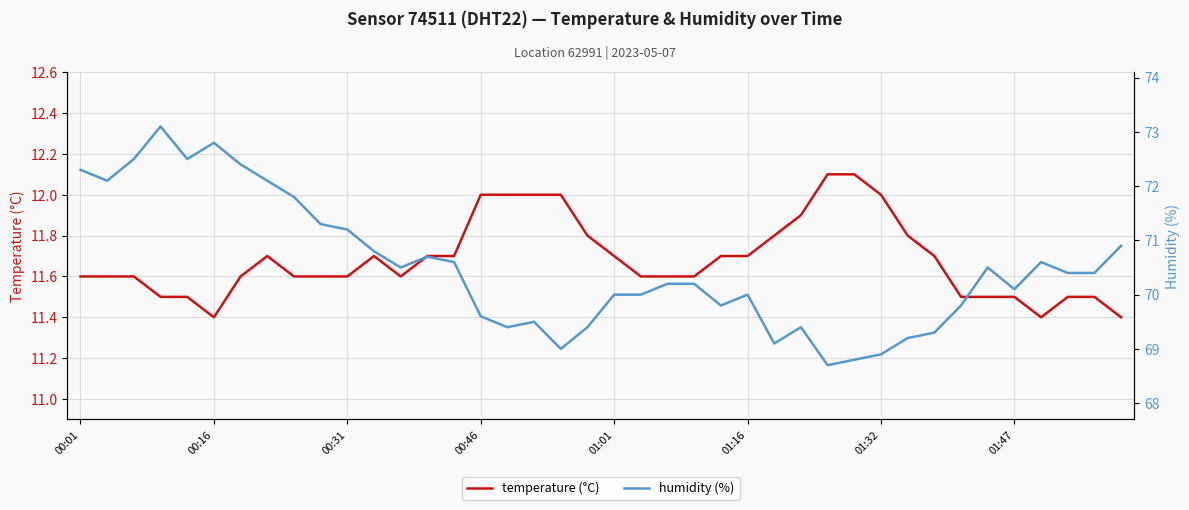

What is the maximum value for temperature (°C)?

12.1